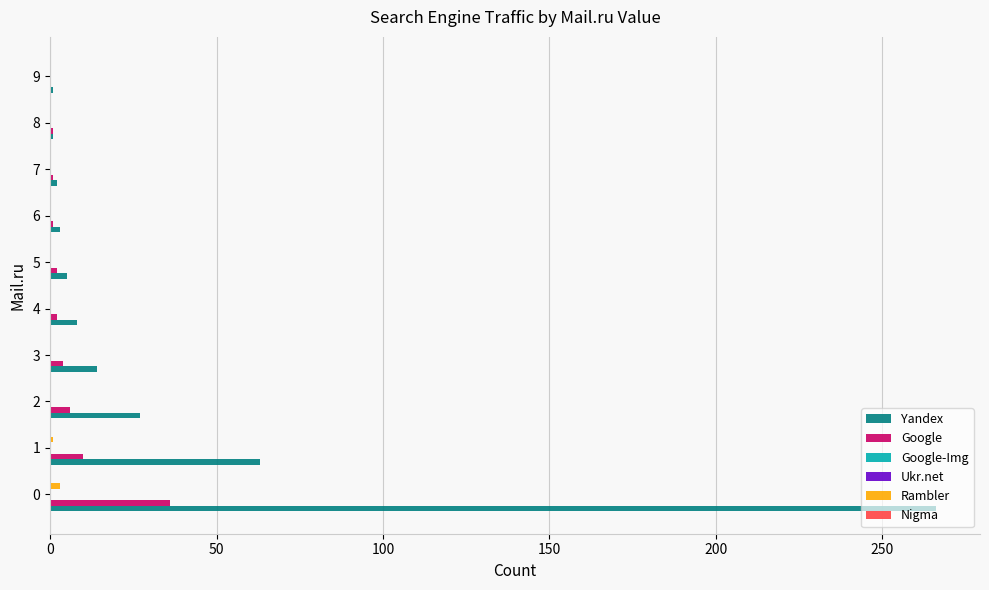

Is it true that Rambler equals 0.0 at 4?

True